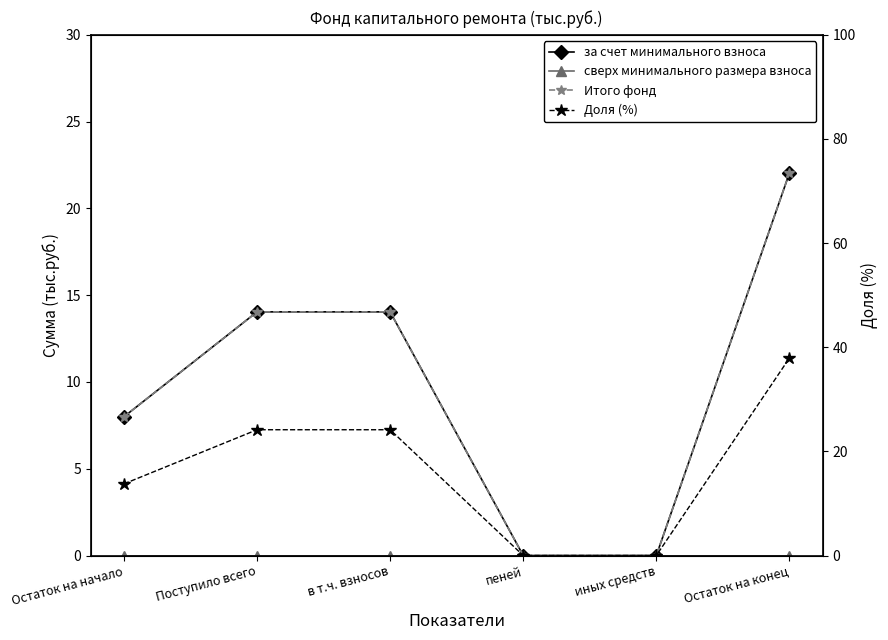

Which series has the largest total across all categories?

Доля (%)